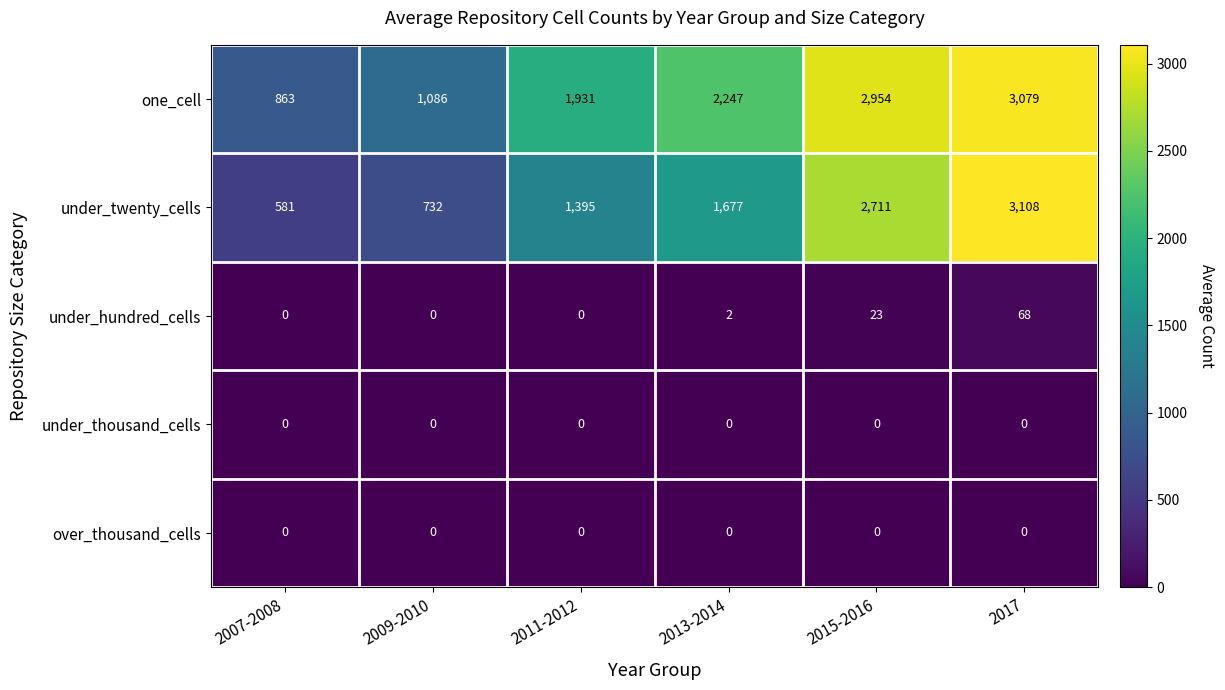

What is the difference between the maximum and minimum values in the one_cell series?

2216